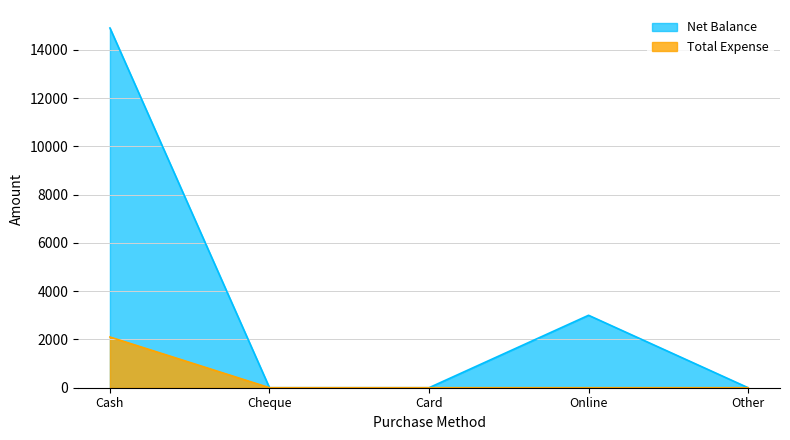

Where is the first local maximum for Net Balance?

Online